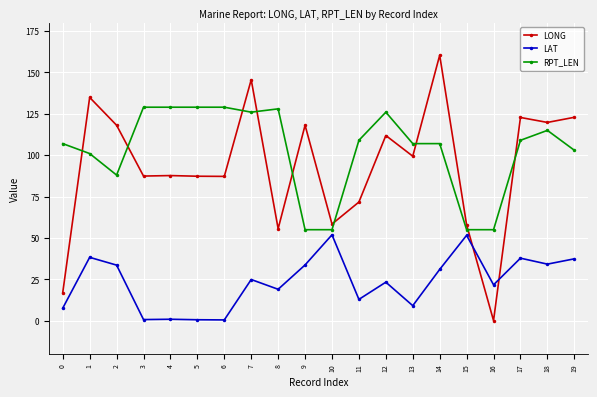

The LONG series shows 99.4 at 13. True or false?

True